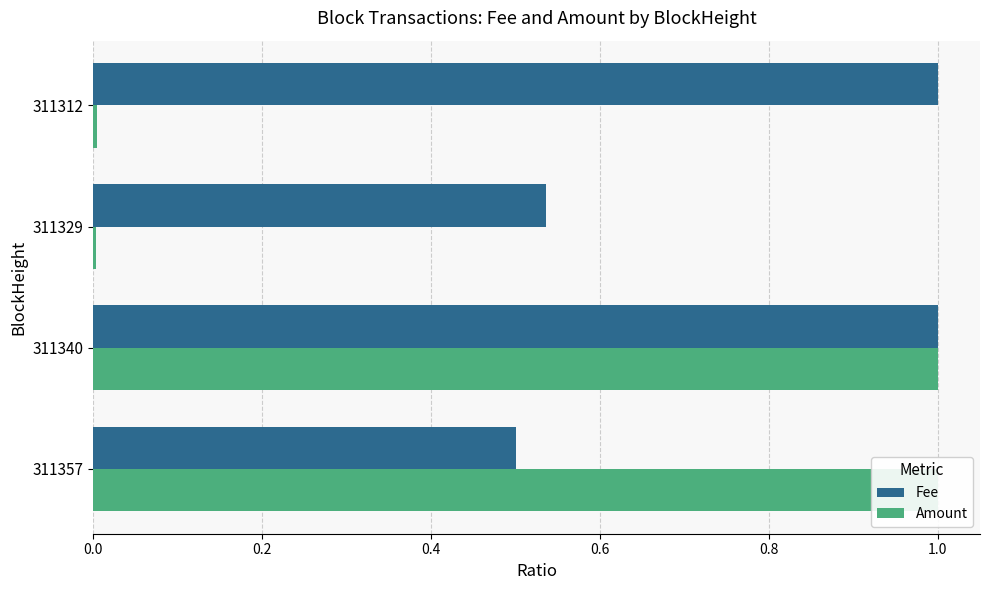

List the series in order of their overall mean, lowest first.

Amount, Fee